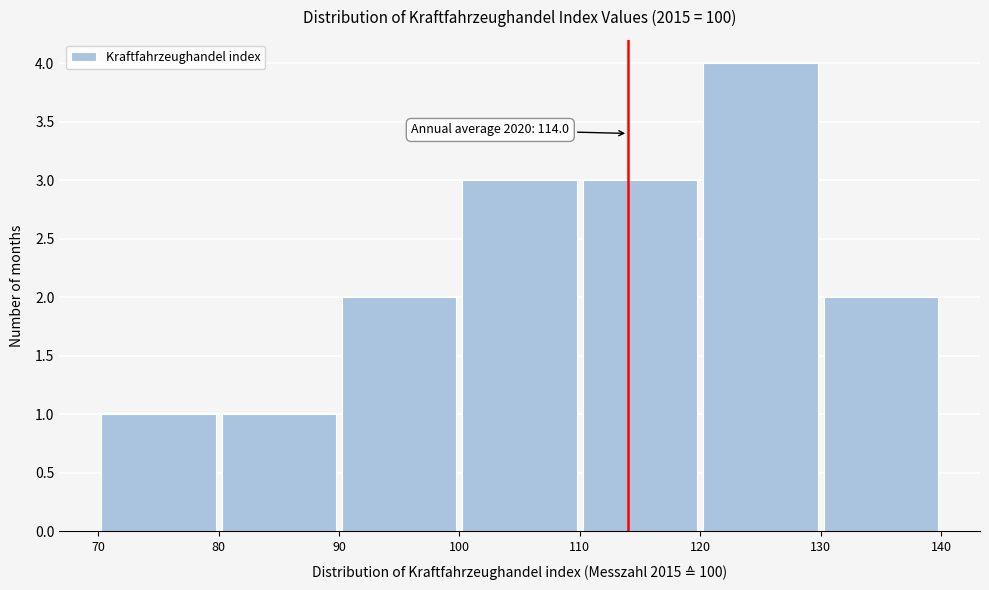

Over which range of the x-axis is the bar tallest?

120 to 130